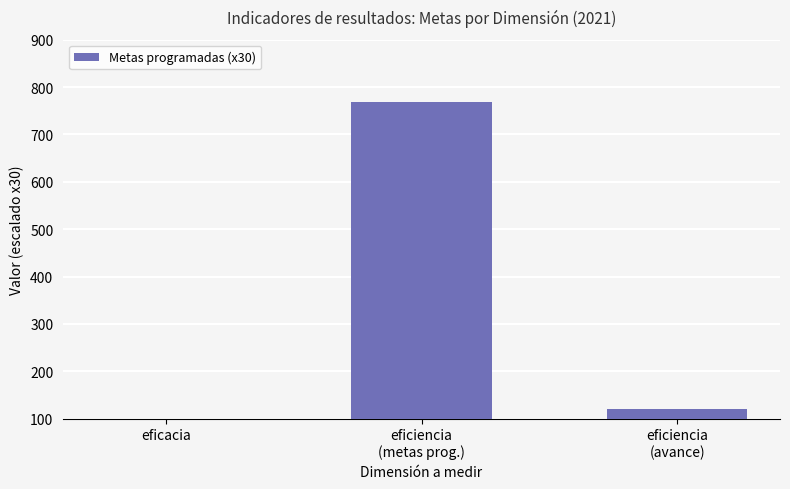

Is it true that the value at eficacia is -359?

False